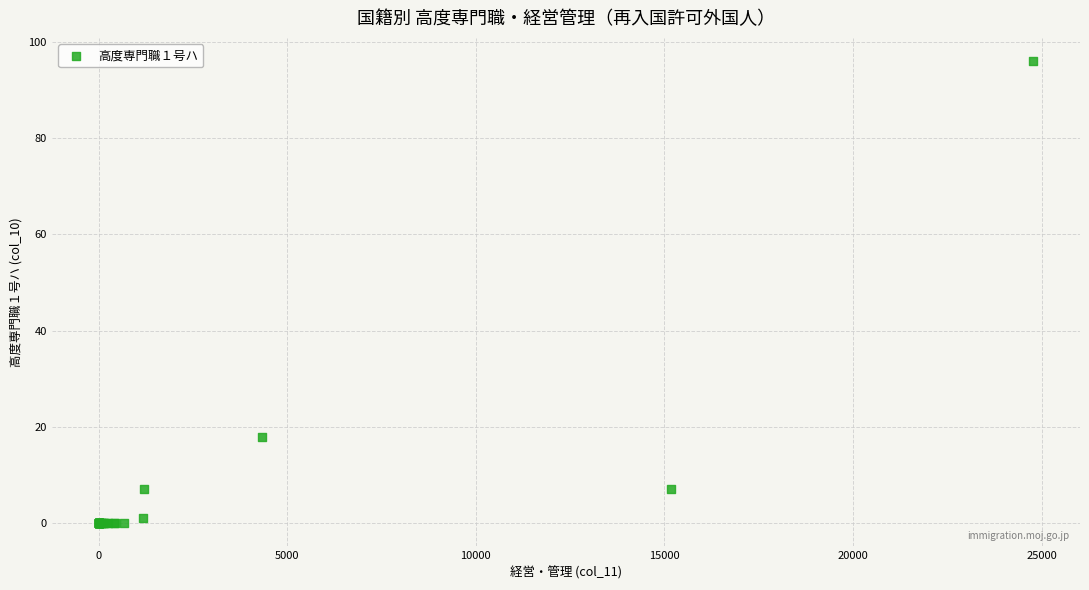

What Y value in the scatter plot is closest to 48?

18